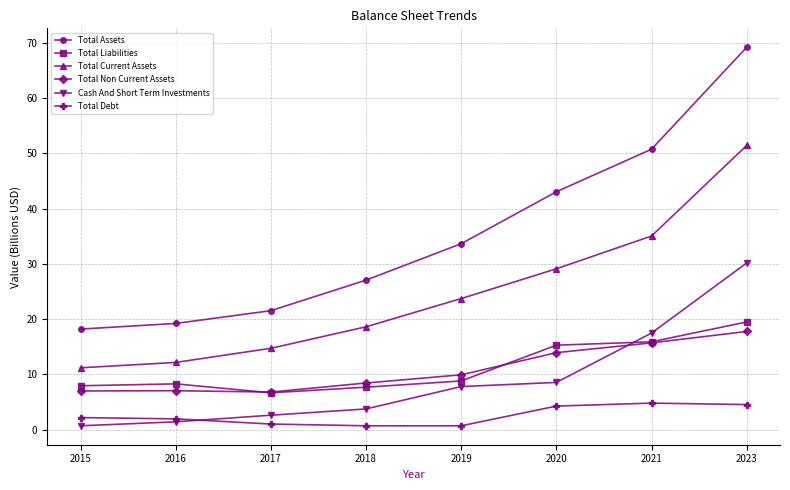

Is the value of Total Non Current Assets at 2023 greater than the value of Total Debt at 2023?

Yes